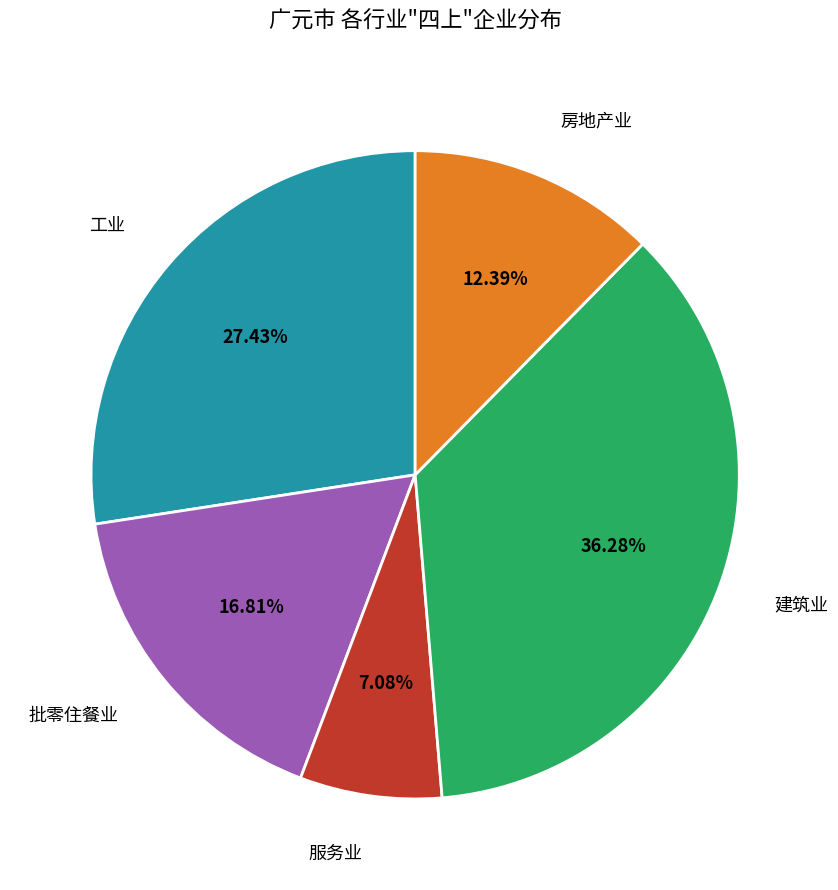

Count the number of slices in the pie.

5